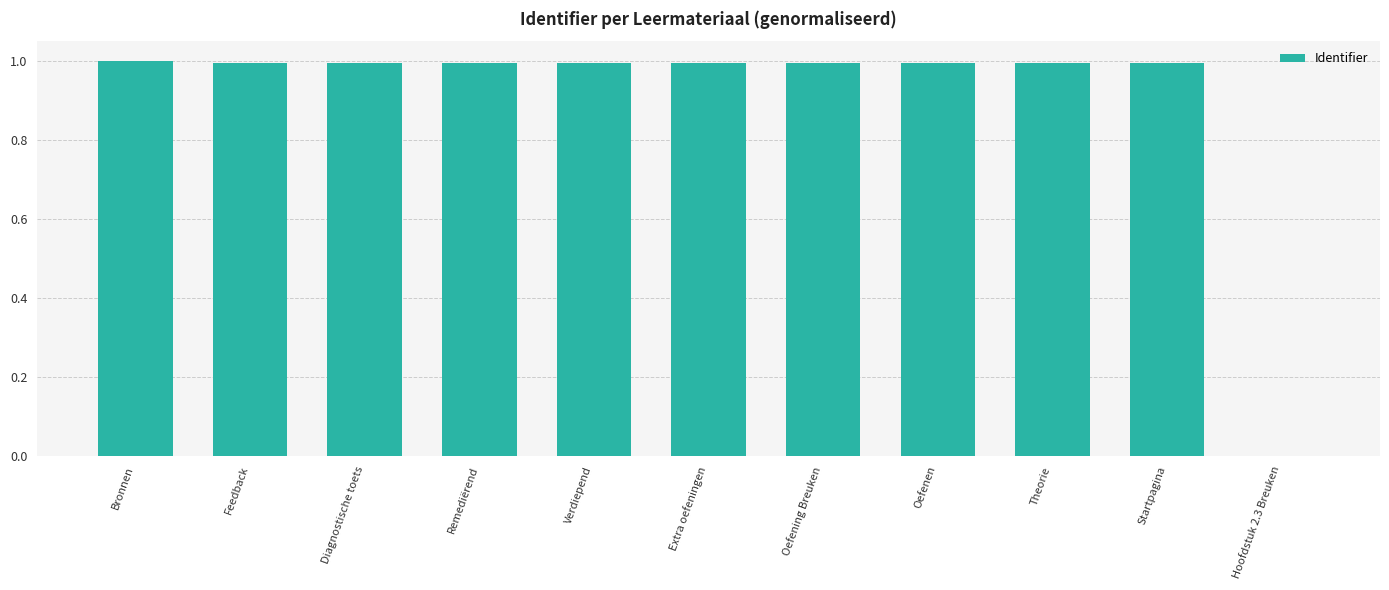

Reading right to left, what are all the values shown in this chart?

0.0	1.0	1.0	1.0	1.0	1.0	1.0	1.0	1.0	1.0	1.0